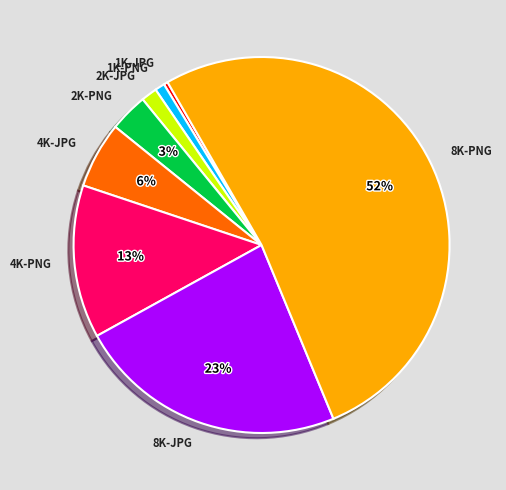

To the nearest percent, what is the average slice percentage?

12%